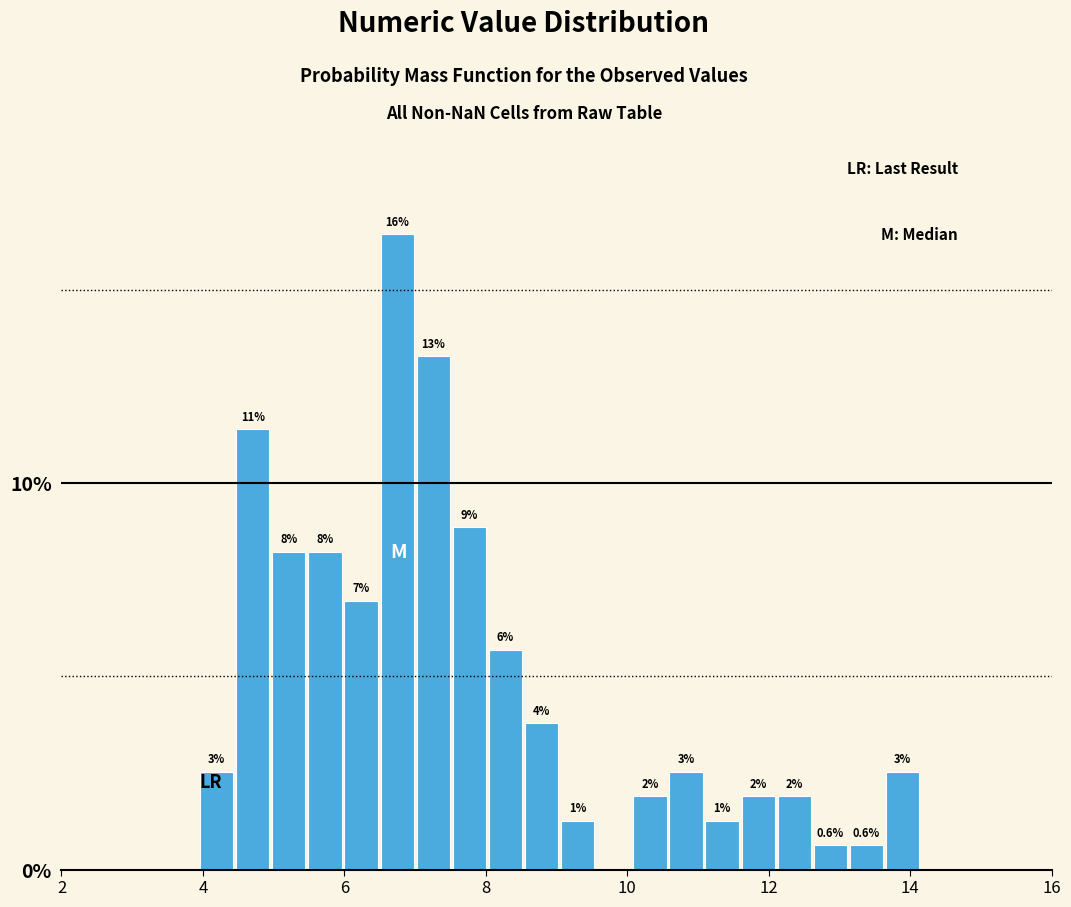

Read against the x-axis, roughly where is the centre of the tallest bar?

6.8